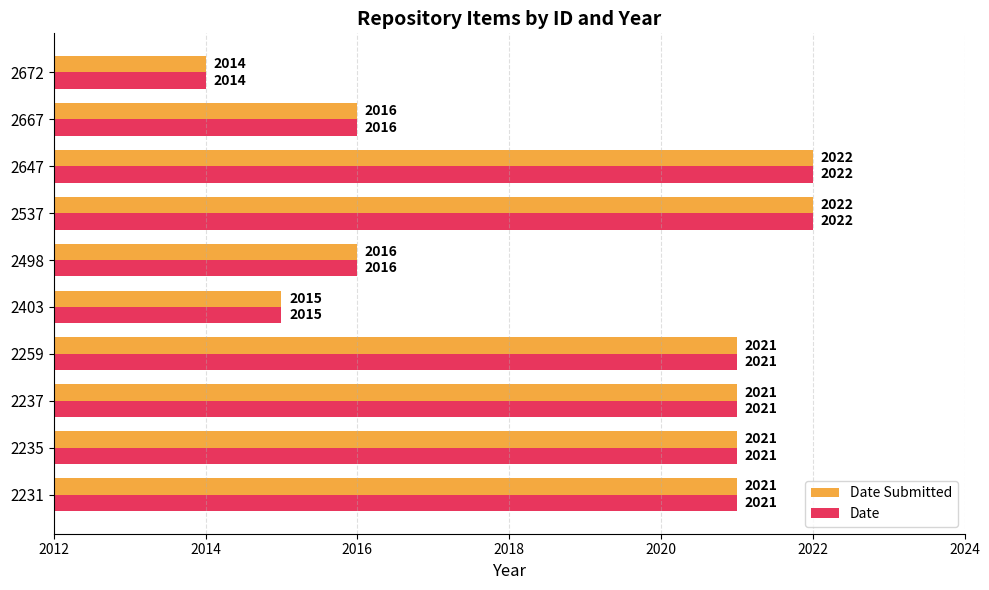

How many values in the Date Submitted series are below 2021?

4